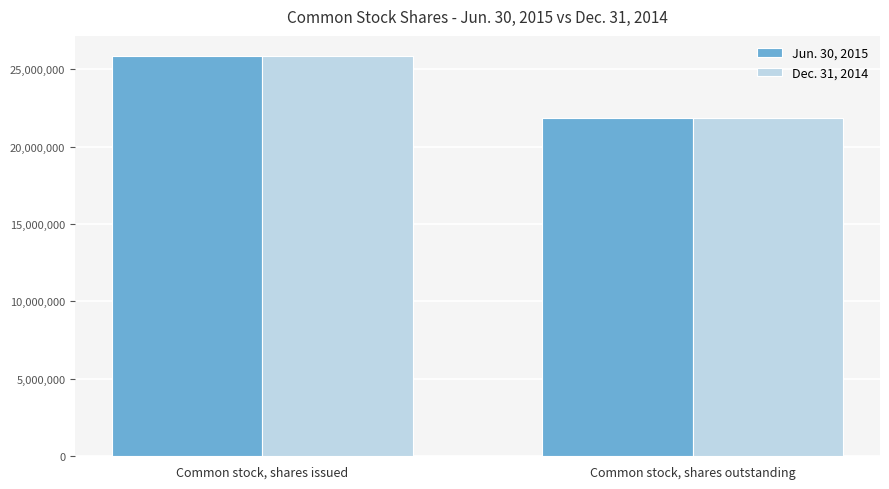

The value of Jun. 30, 2015 at Common stock, shares outstanding is 21836046. True or false?

True